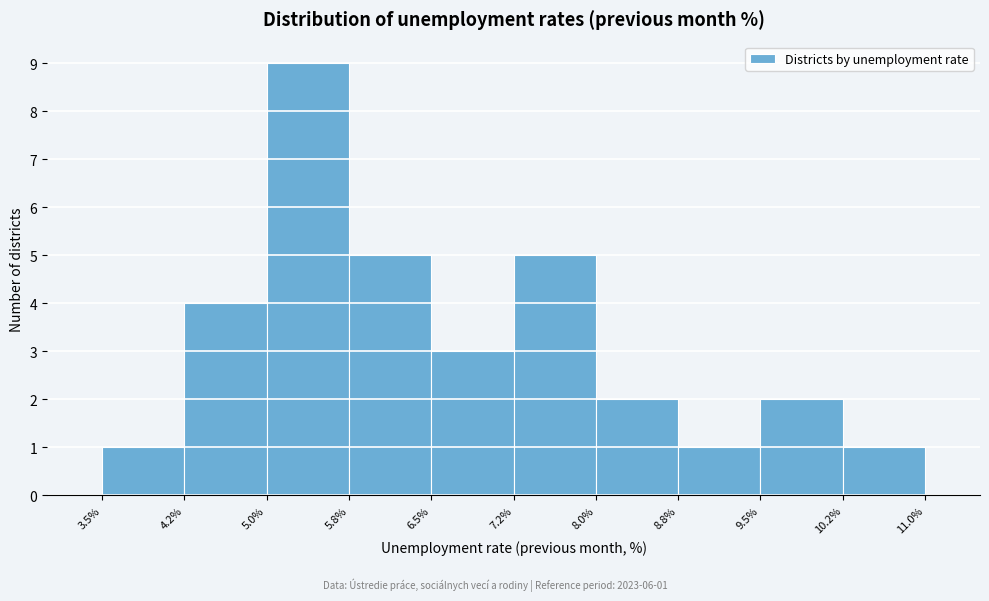

Which range on the x-axis has the tallest bar?

5.0% to 5.8%